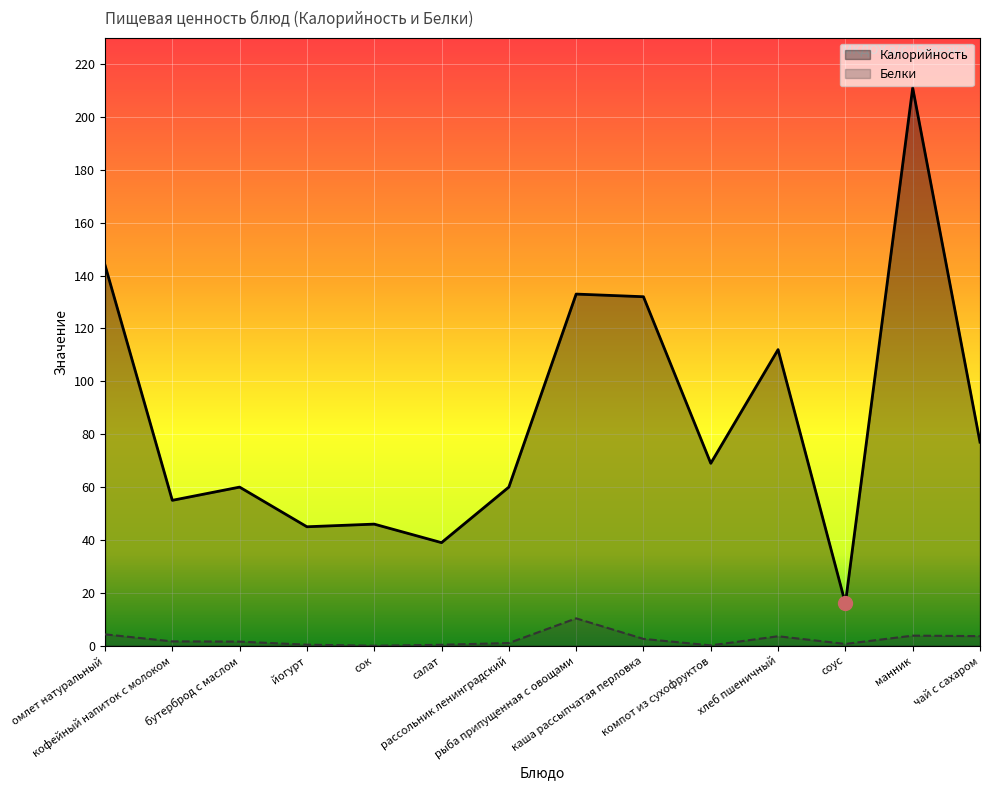

Reading left to right, transcribe all the data shown in this chart.

Калорийность: омлет натуральный=144.0	кофейный напиток с молоком=55.0	бутерброд с маслом=60.0	йогурт=45.0	сок=46.0	салат=39.0	рассольник ленинградский=60.0	рыба припущенная с овощами=133.0	каша рассыпчатая перловка=132.0	компот из сухофруктов=69.0	хлеб пшеничный=112.0	соус=16.0	манник=211.0	чай с сахаром=77.0
Белки: омлет натуральный=4.3	кофейный напиток с молоком=1.6	бутерброд с маслом=1.6	йогурт=0.4	сок=0.0	салат=0.4	рассольник ленинградский=1.0	рыба припущенная с овощами=10.4	каша рассыпчатая перловка=2.6	компот из сухофруктов=0.1	хлеб пшеничный=3.6	соус=0.7	манник=3.8	чай с сахаром=3.6